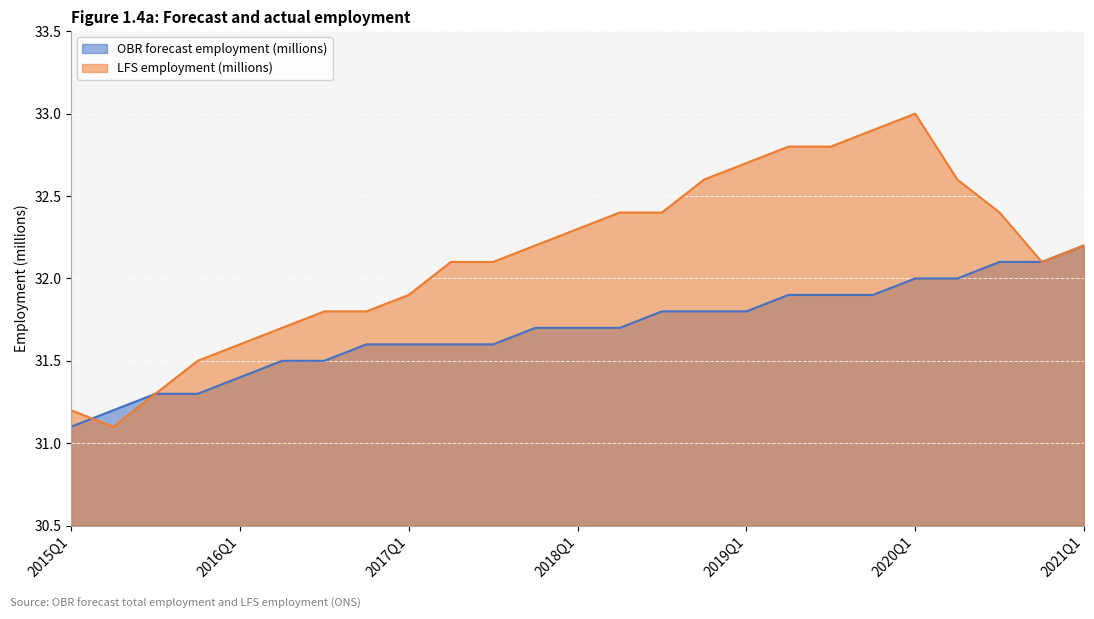

Which category has the highest value in the LFS employment (millions) series?

2020Q1